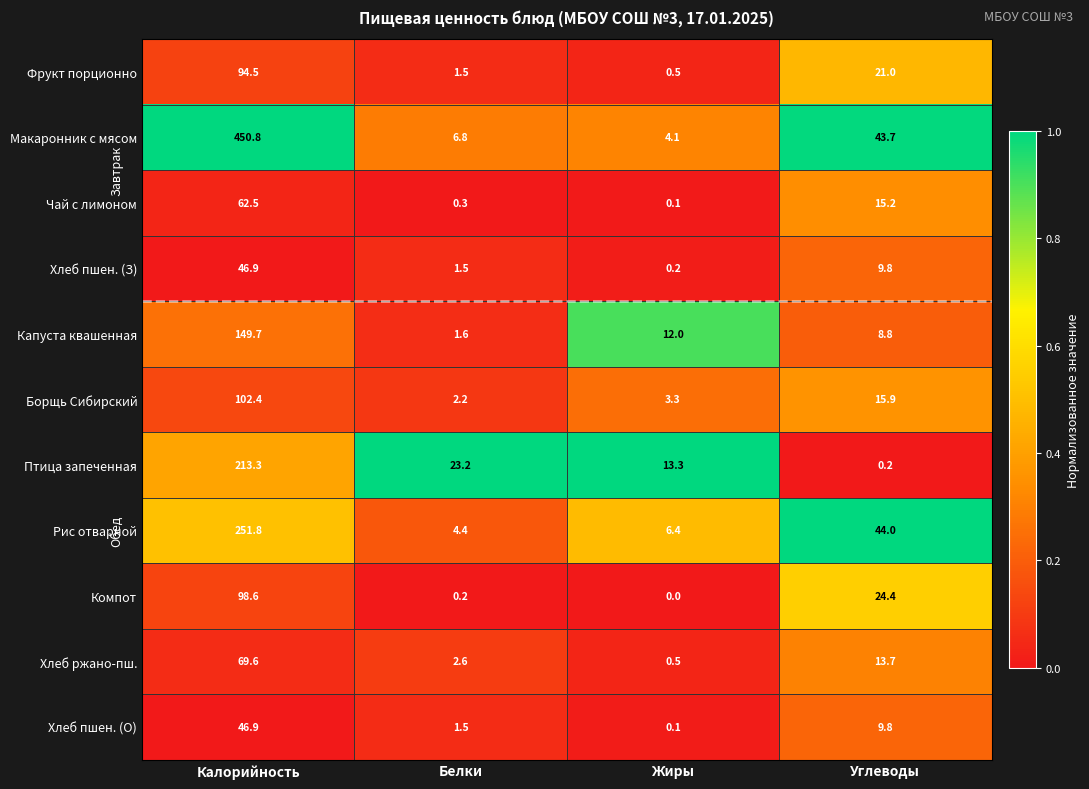

What is the difference between the highest and lowest values at Калорийность?

403.9